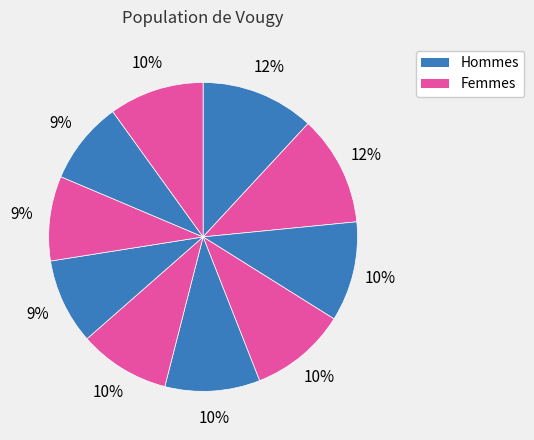

How many segments does this pie chart have?

10